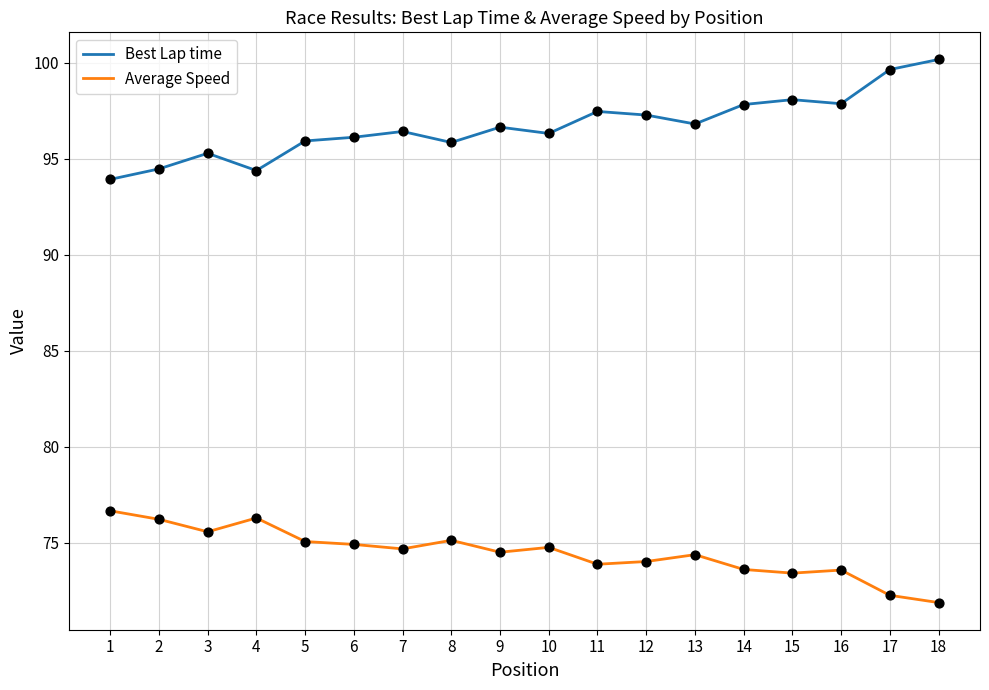

What are all the series names shown in the legend?

Best Lap time, Average Speed